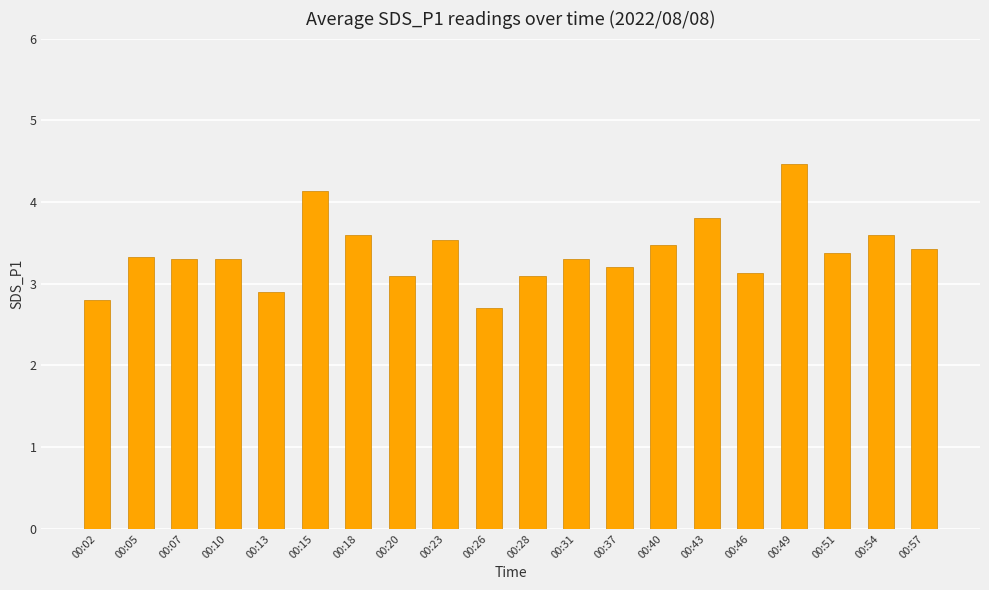

Reading right to left, transcribe all the data shown in this chart.

3.4	3.6	3.4	4.5	3.1	3.8	3.5	3.2	3.3	3.1	2.7	3.5	3.1	3.6	4.1	2.9	3.3	3.3	3.3	2.8